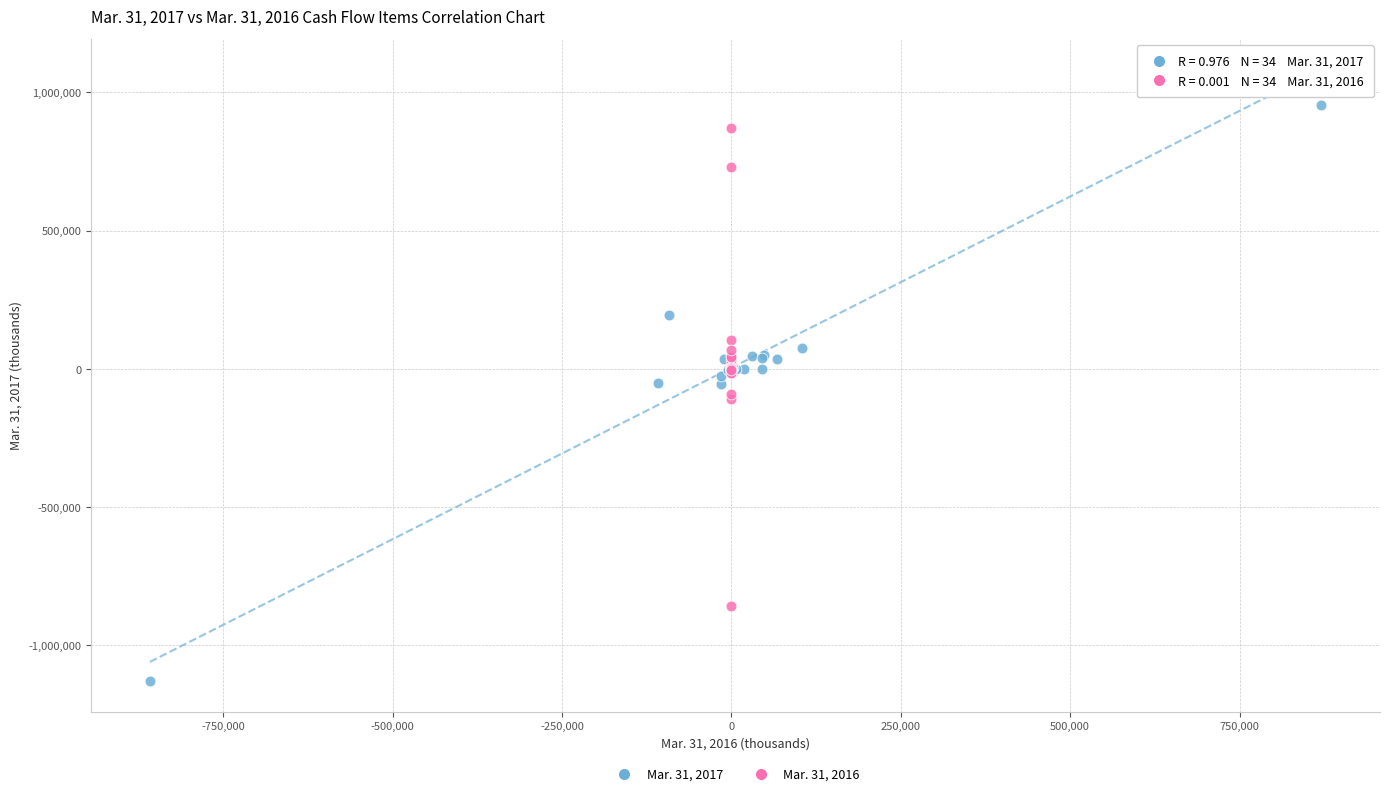

Which series has the largest Y range (max minus min)?

Mar. 31, 2017